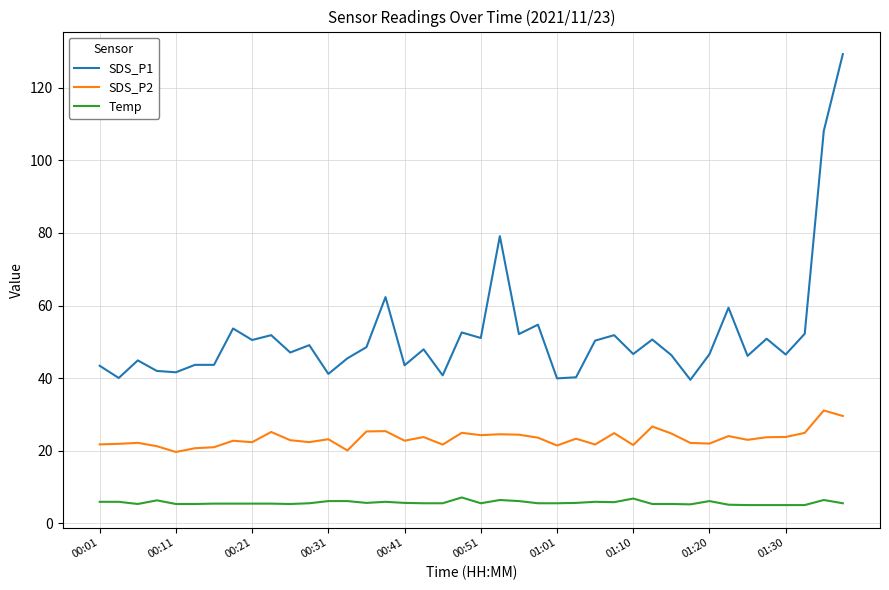

Which series has the largest total across all categories?

SDS_P1